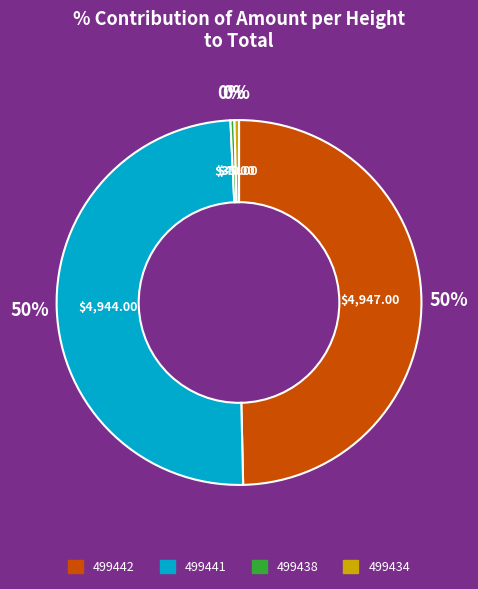

Combined, do 499442 and 499441 account for over 50%?

Yes